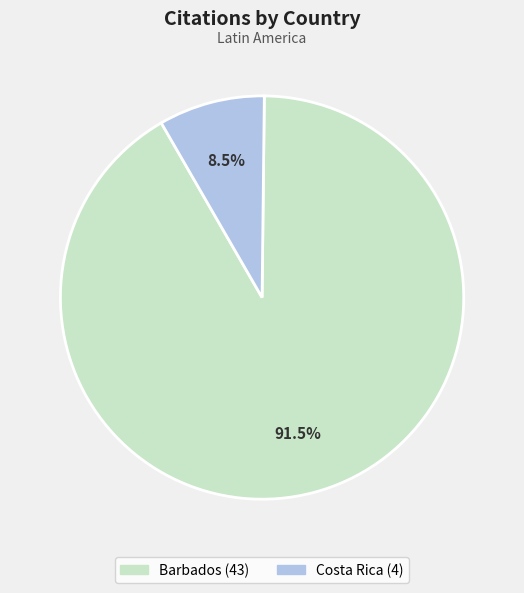

Is there a majority slice in this chart?

Yes